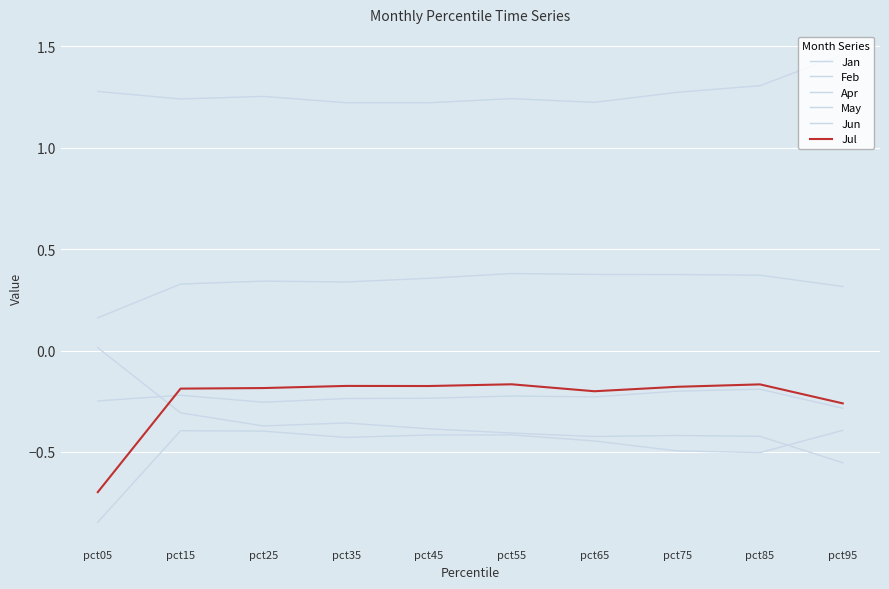

True or false: Jun has more than 2 points higher than both neighbors.

False